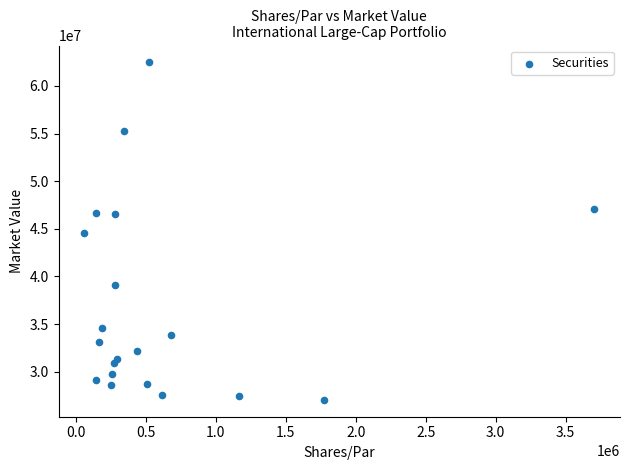

What is the range of X values (max minus min)?

3647396.0